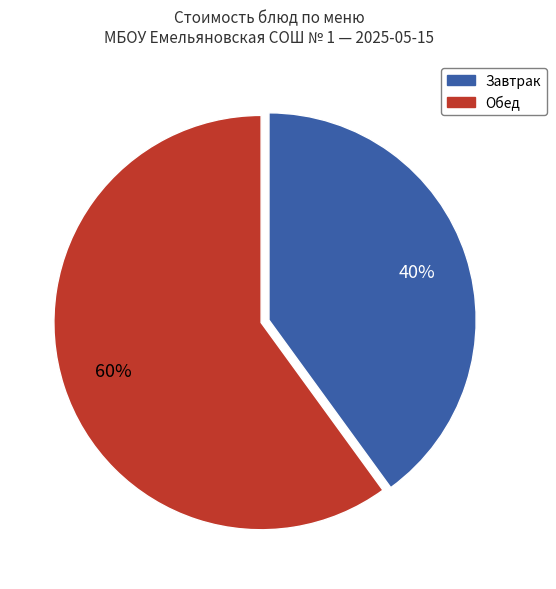

Count the number of slices in the pie.

2